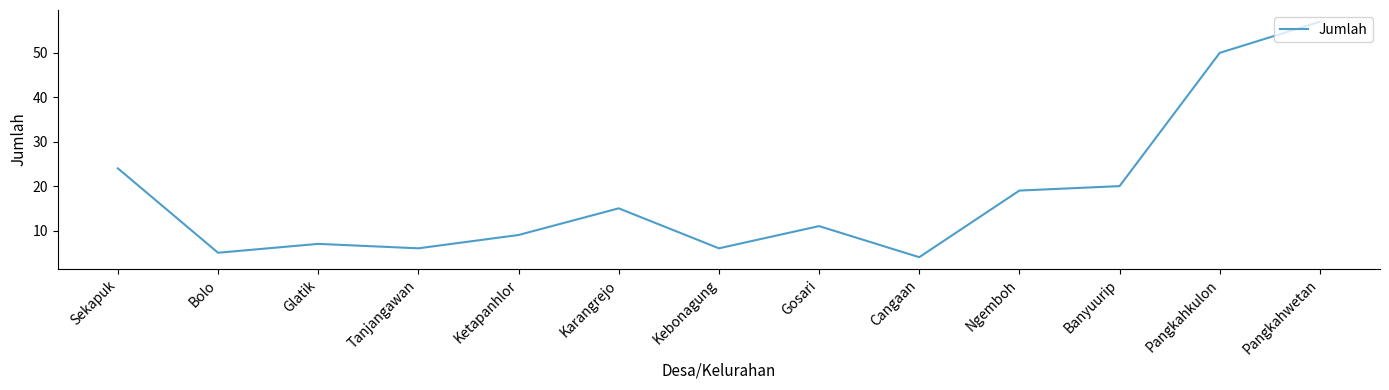

What is the approximate value at Tanjangawan, to the nearest 10?

10